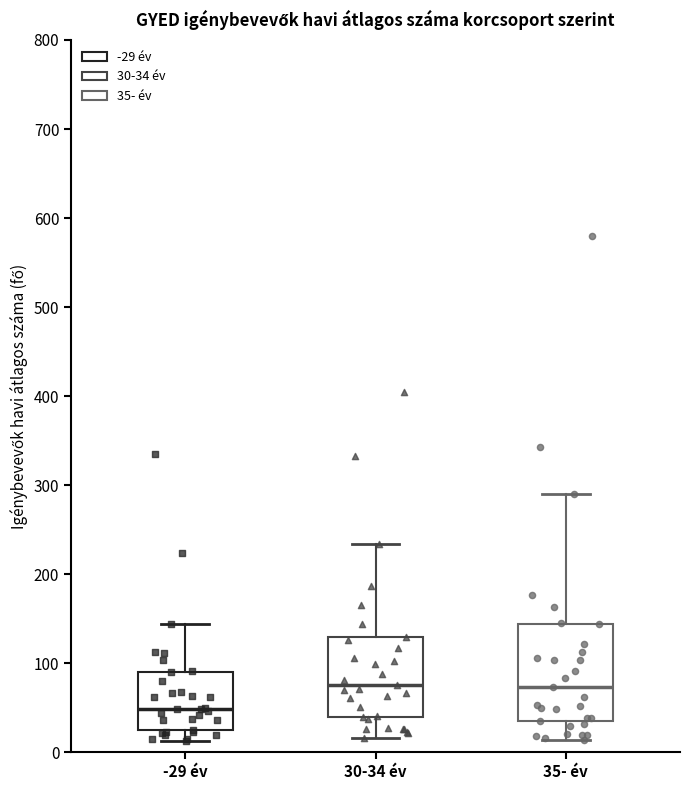

Which box has the lowest median line?

-29 év